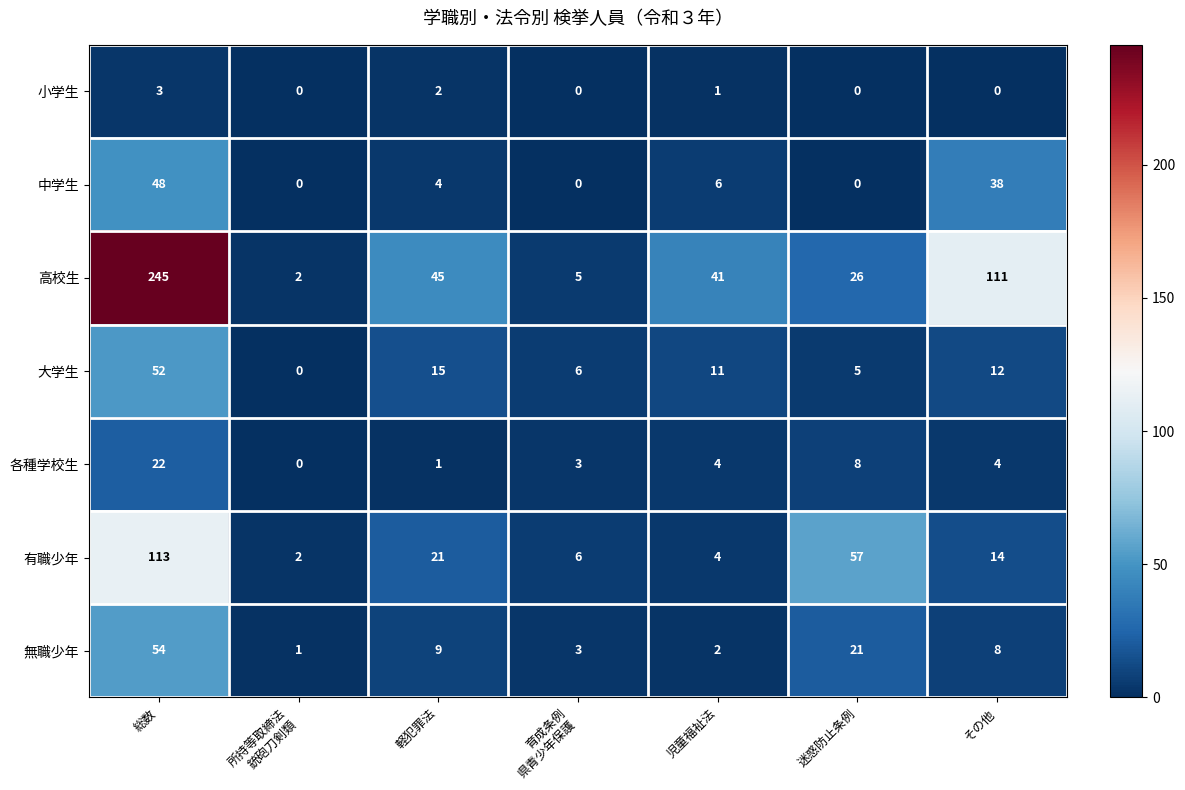

At how many categories does at least one series exceed 63?

2